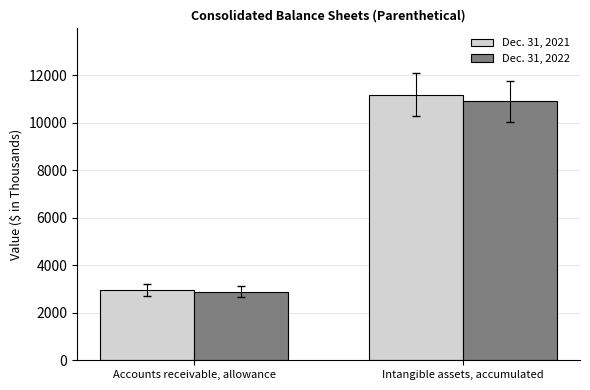

What is the sum of the Dec. 31, 2022 values at Accounts receivable, allowance and Intangible assets, accumulated?

13800